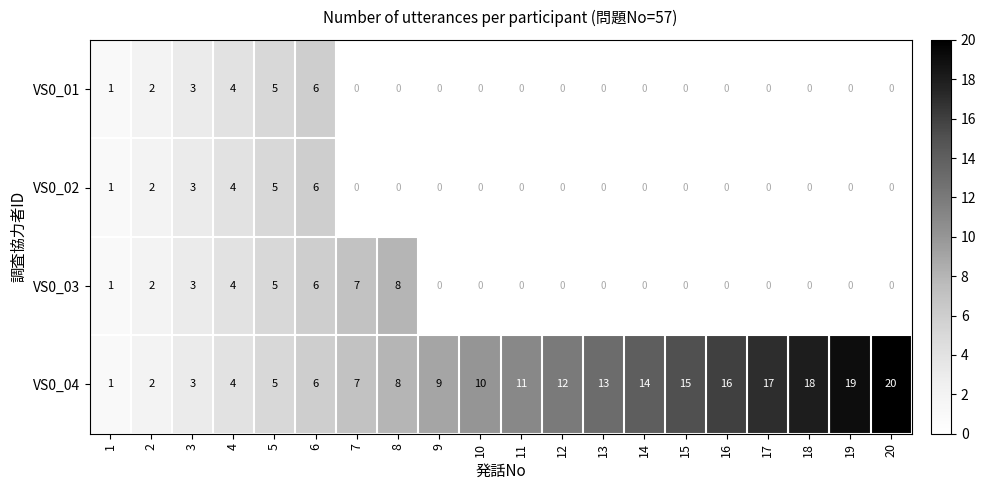

What is the difference between the highest and lowest values at 20?

20